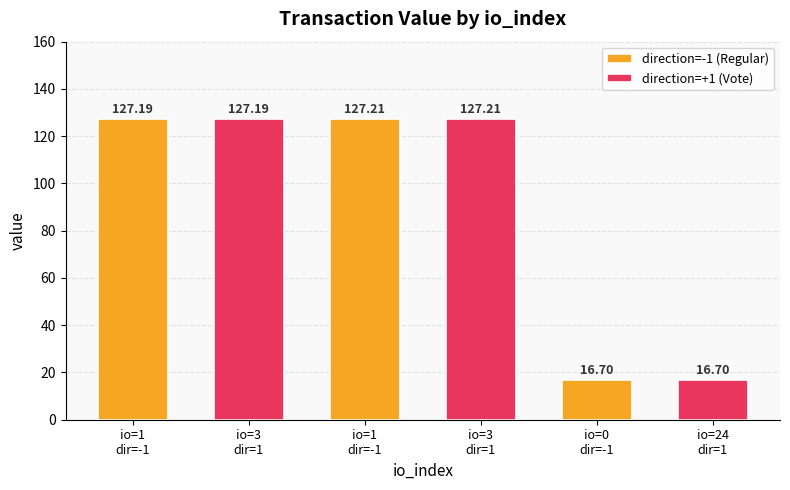

Reading right to left, what are all the values shown in this chart?

24=16.7	0=16.7	3=127.2	1=127.2	3=127.2	1=127.2